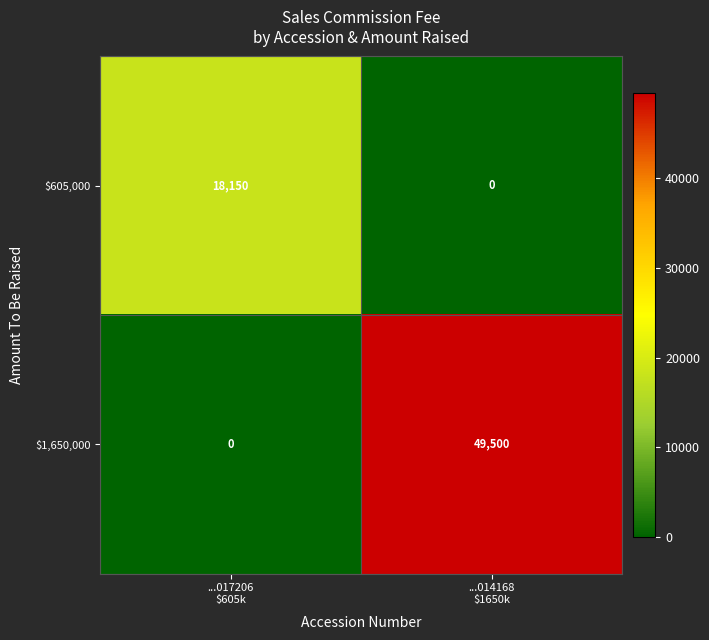

What is the sum of all $605,000 values?

18150